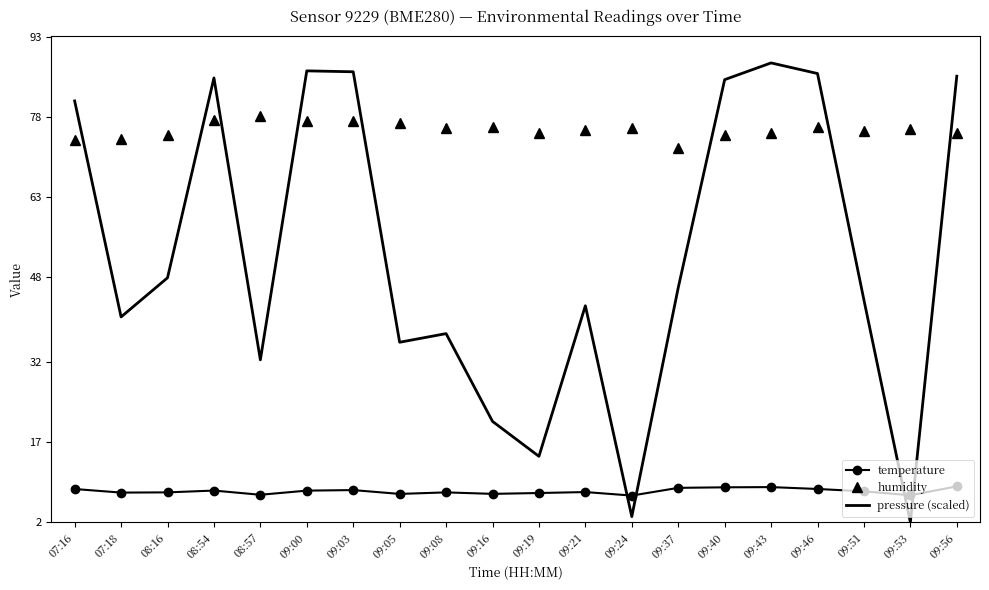

What is the difference between the highest and lowest values at 07:16?

72.9